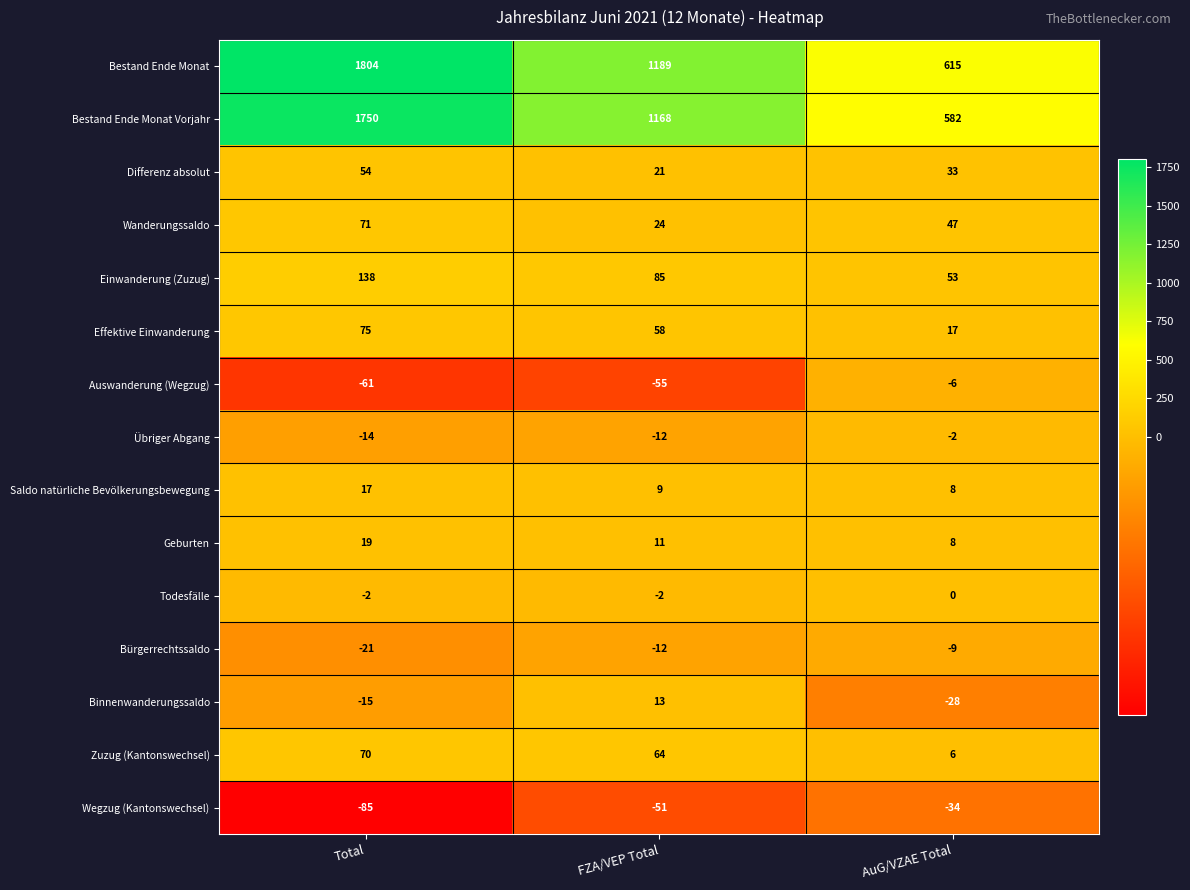

What is the spread (max minus min) of values at FZA/VEP Total?

1244